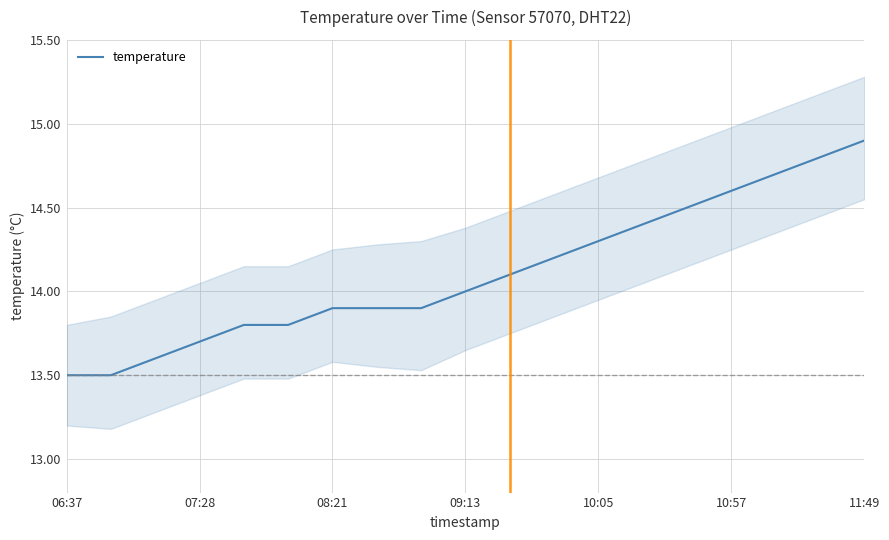

How many series are shown in this chart?

1